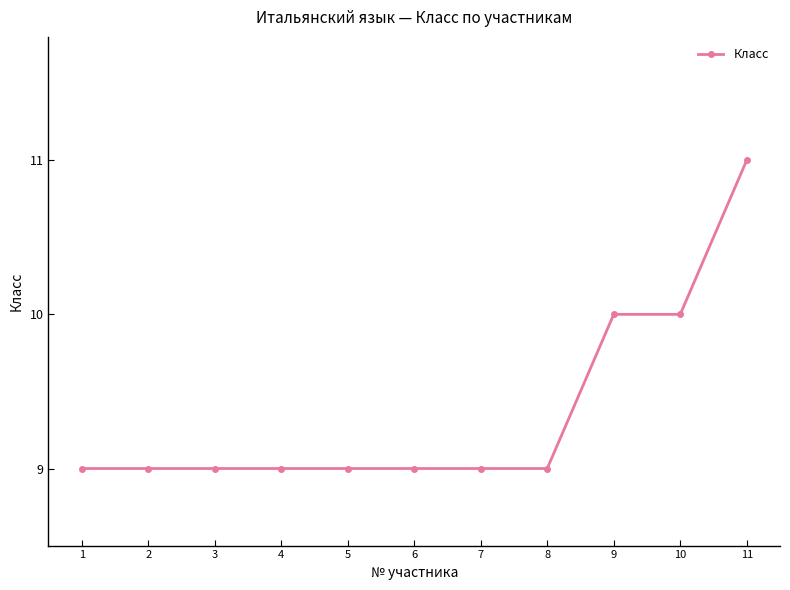

Is it true that the value at 7 is 16?

False